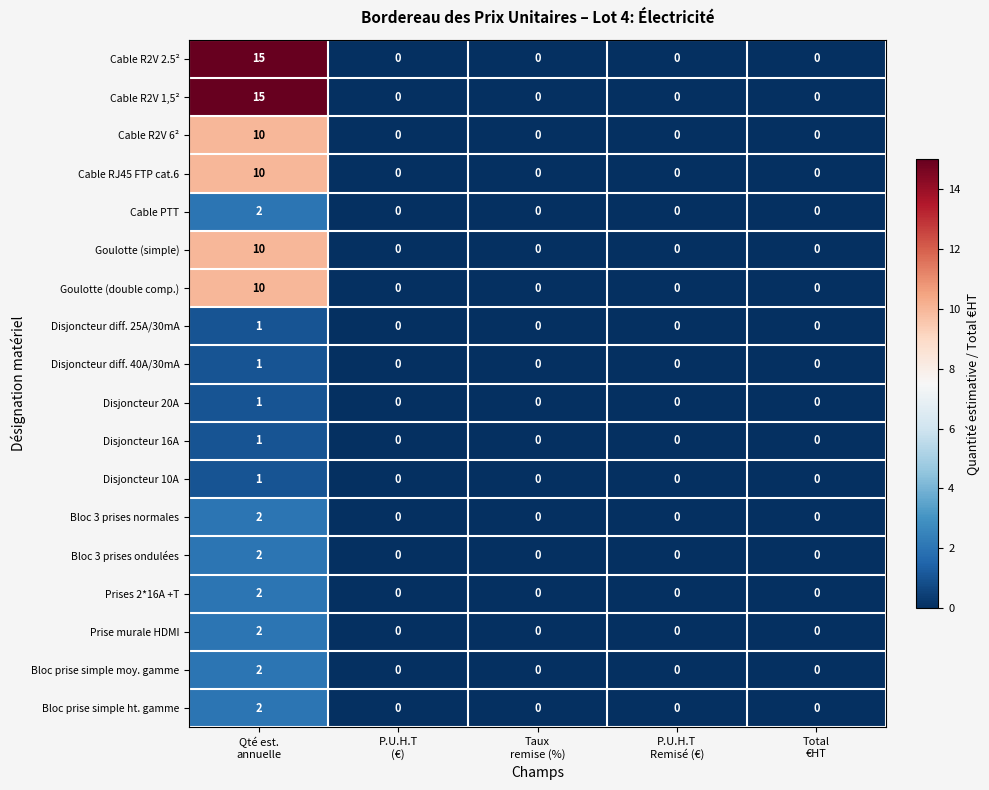

How many Disjoncteur diff. 40A/30mA values are between 0 and 1?

5